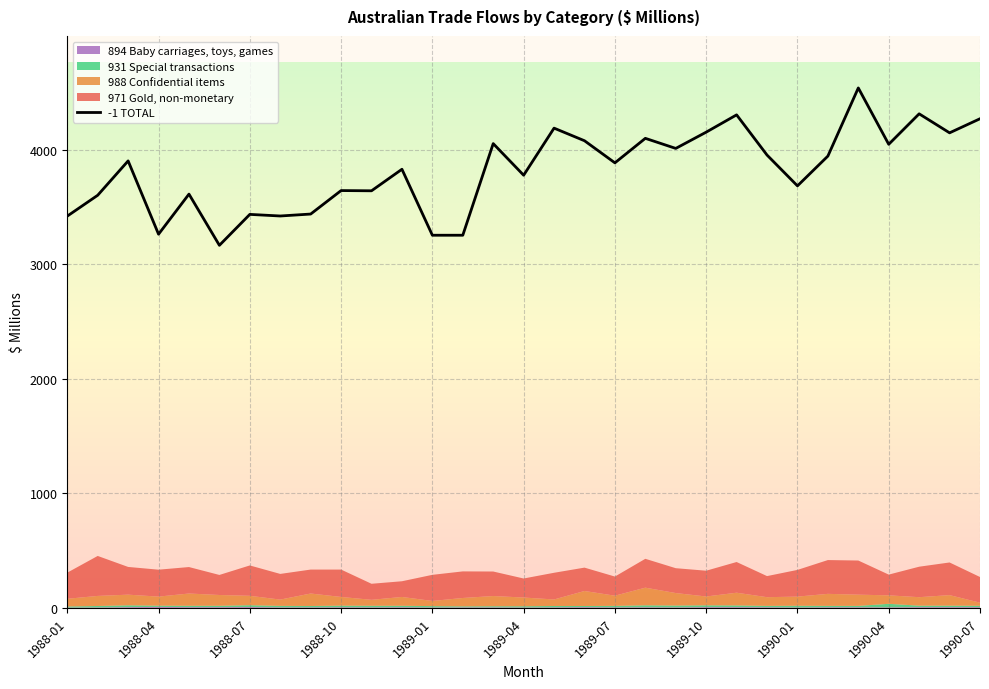

The value of -1 TOTAL at 1988-01 is 3420. True or false?

True